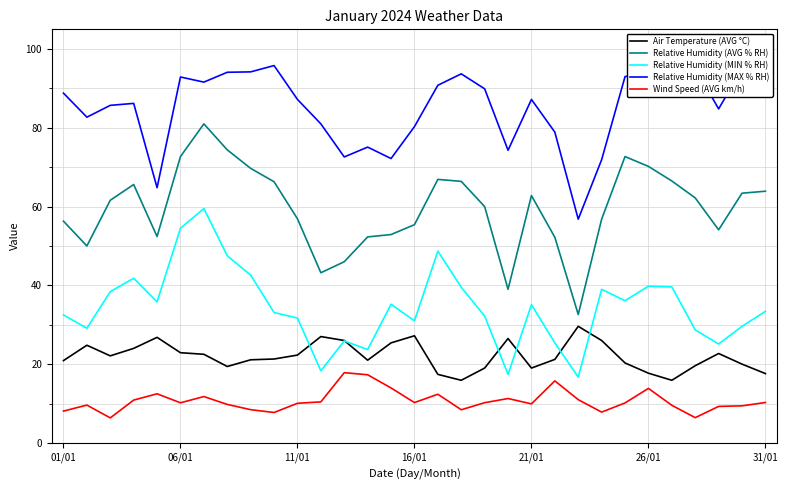

Count the number of categories in the chart.

31